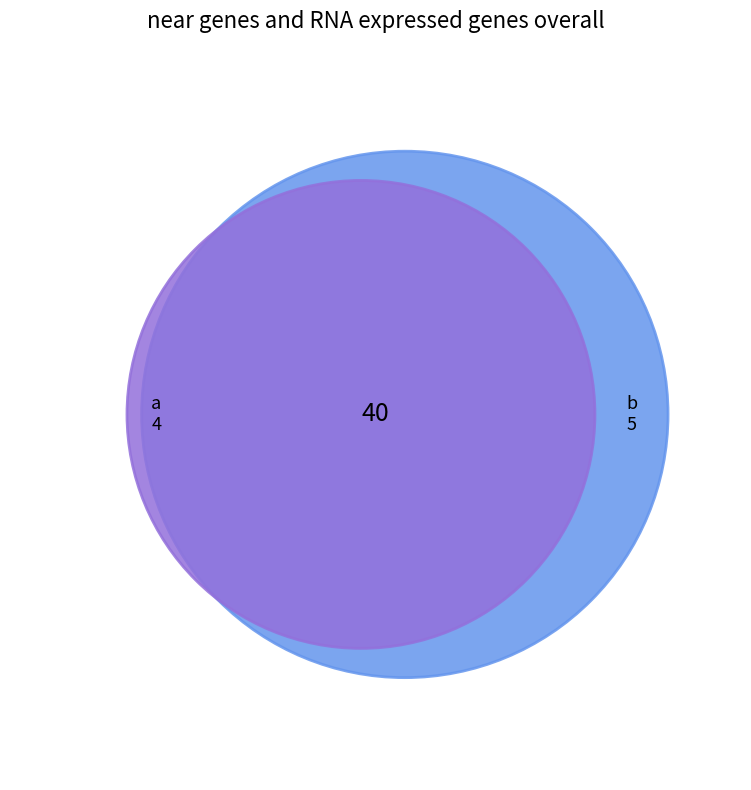

Is it true that 8 is 67% of the pie?

True